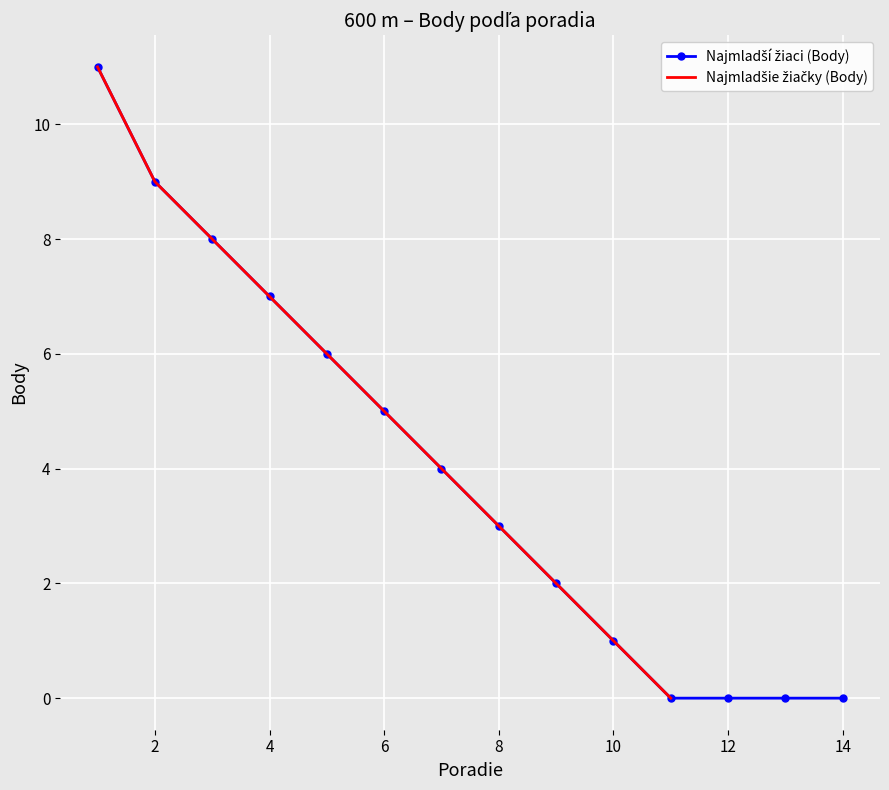

How many lines are shown in the chart?

2